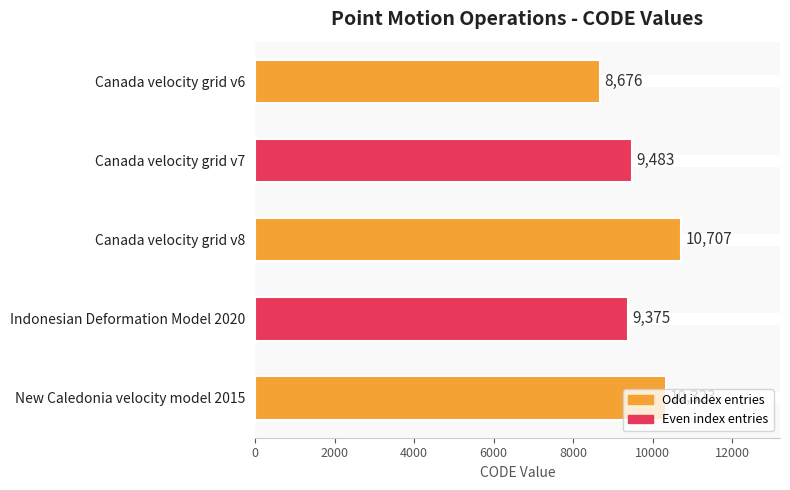

What is the difference between the maximum and minimum values?

2031